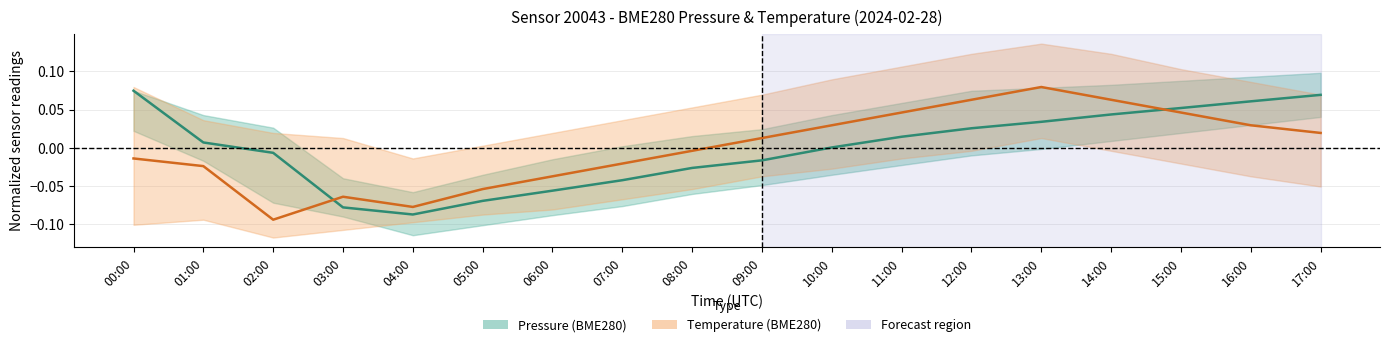

Which category has the highest value across all series?

13:00